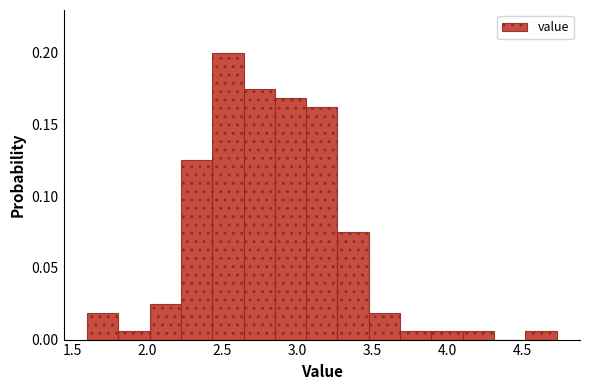

How tall is the bar that spans 3.90 to 4.10 on the x-axis? Neither the bar edges nor the heights are printed on the chart, so give them approximately, as read against the axes.

0.005